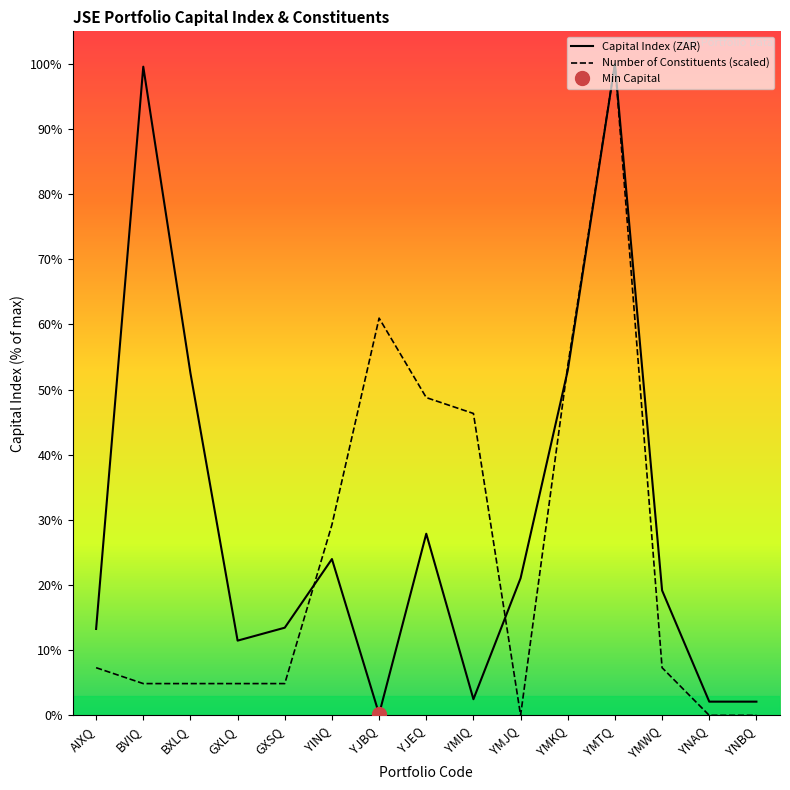

Reading left to right, what are all the values shown in this chart?

Capital Index (ZAR): 6299.1	47285.0	24949.0	5447.7	6391.0	11395.1	93.5	13240.0	1177.3	10000.0	25142.1	47487.8	9109.7	1000.0	1000.0
Number of Constituents (scaled): 3474.7	2316.5	2316.5	2316.5	2316.5	13898.9	28956.0	23164.8	22006.5	0.0	25481.3	47487.8	3474.7	0.0	0.0